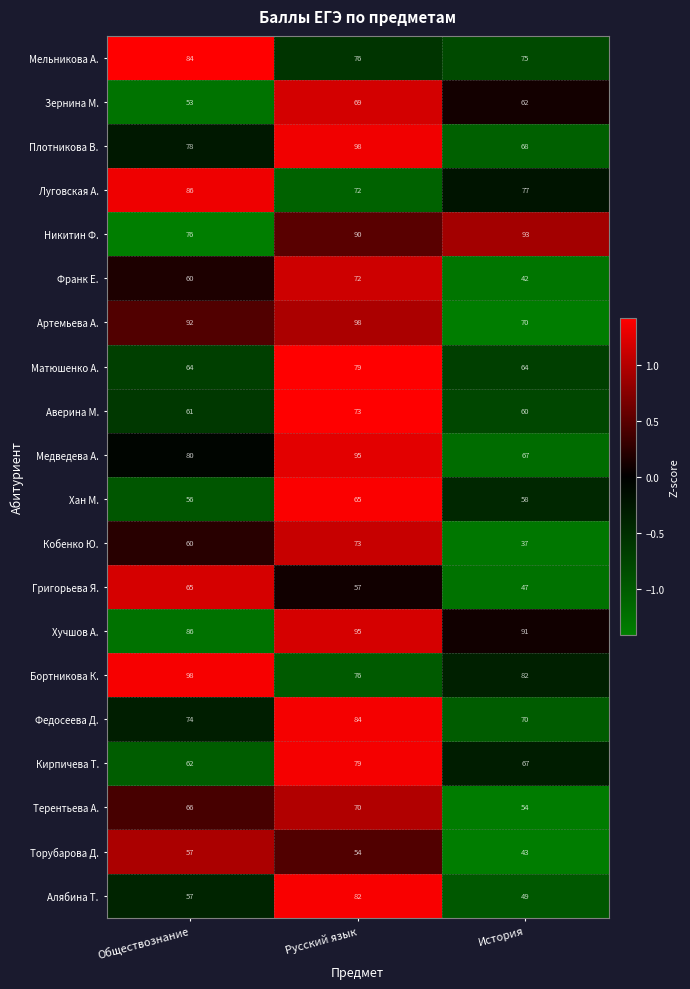

What value does the Аверина М. series have at История?

60